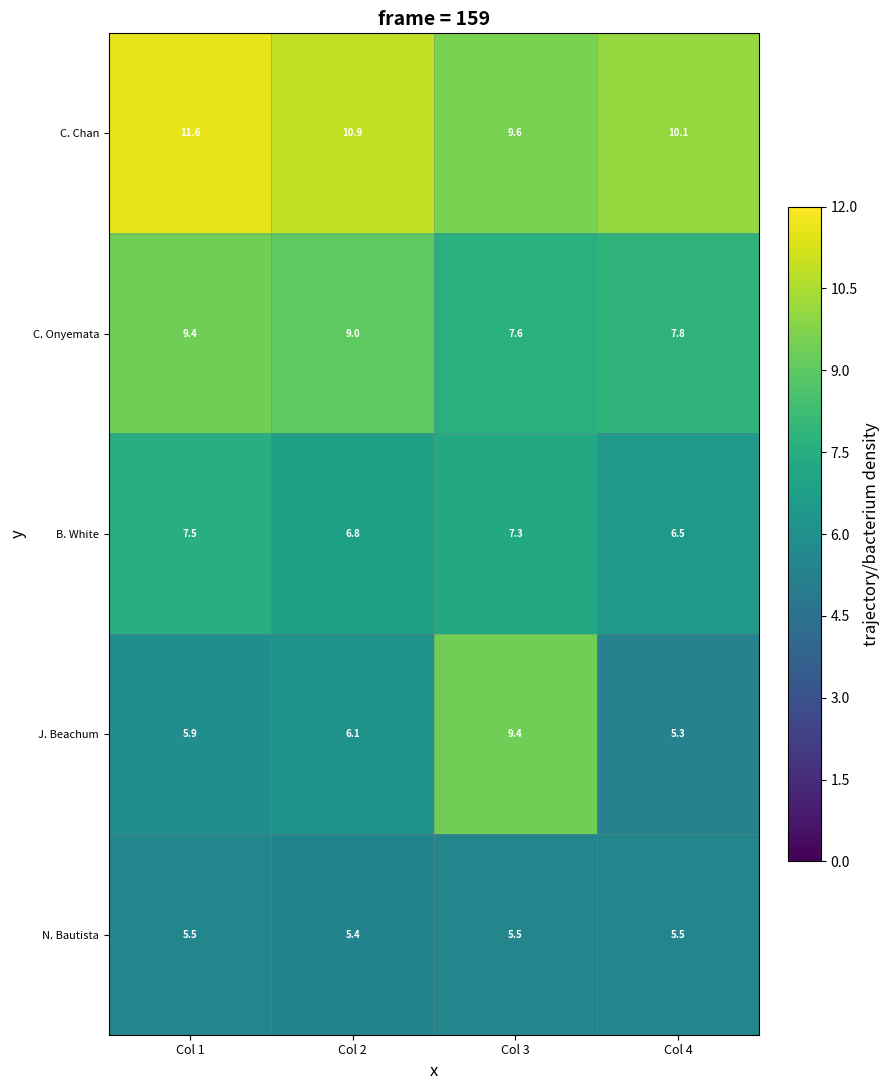

True or false: B. White has a value of 12.4 at Col 3.

False